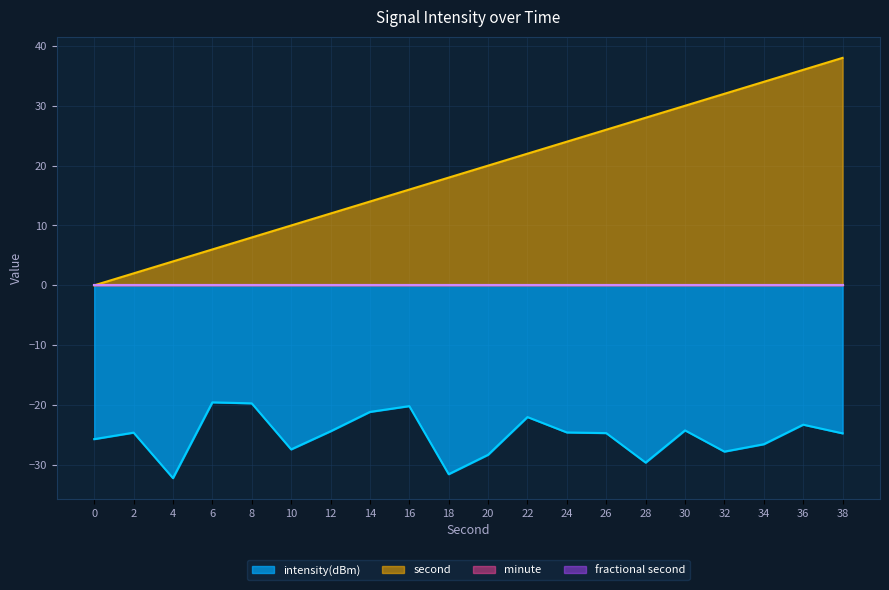

In intensity(dBm), how many points are higher than both neighbors (excluding endpoints)?

6